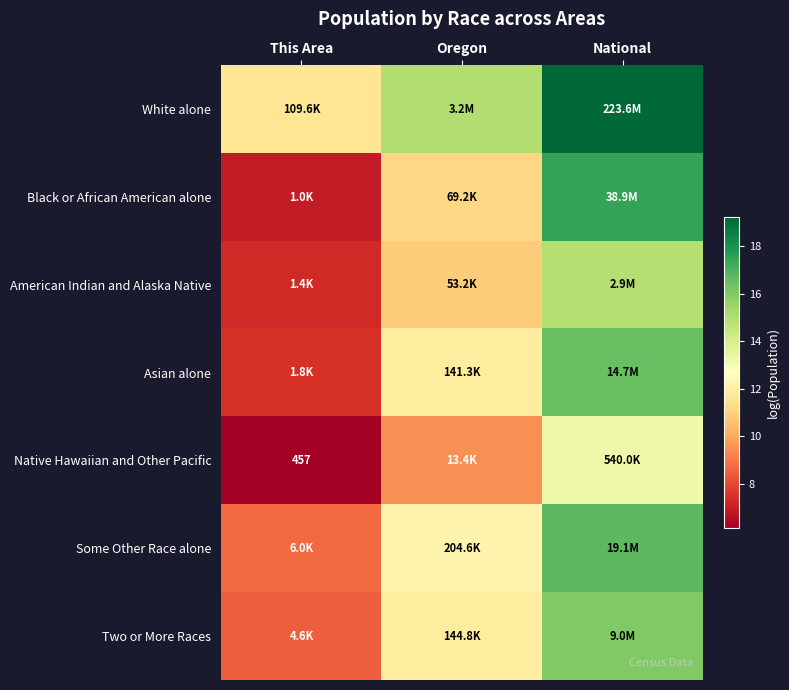

Count the number of data series in this chart.

7